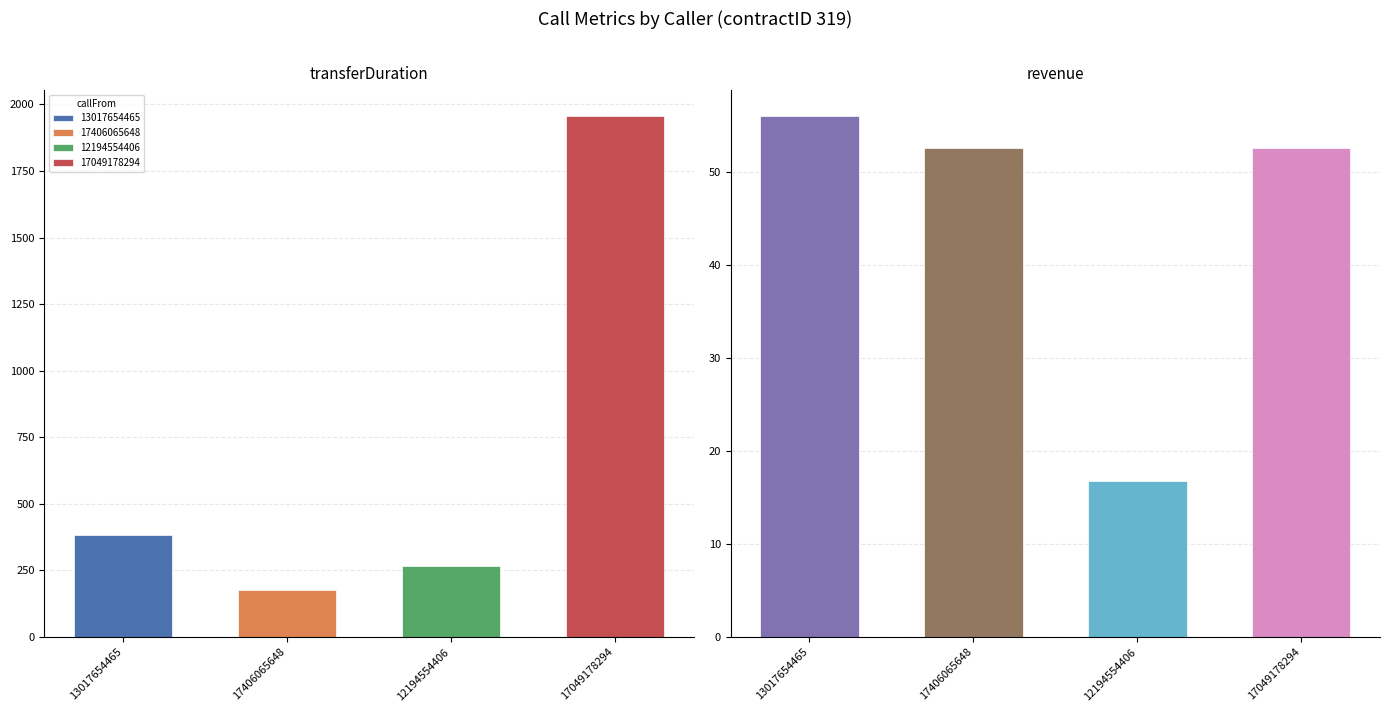

Rank the categories by transferDuration value from lowest to highest.

17406065648, 12194554406, 13017654465, 17049178294